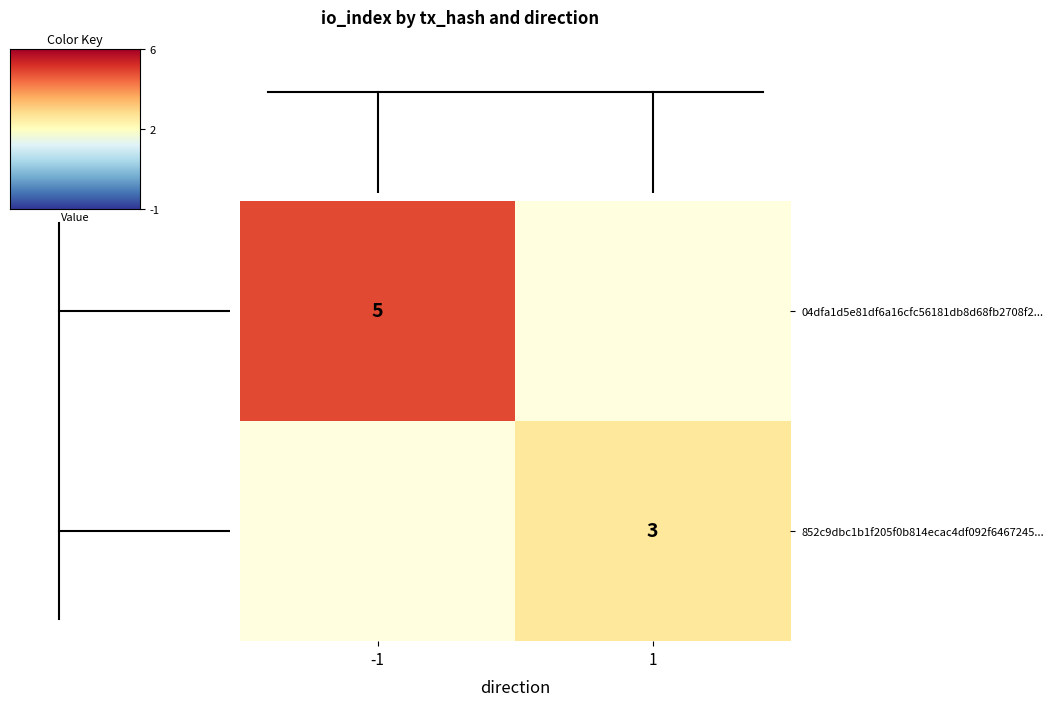

The 04dfa1d5e81df6a16cfc56181db8d68fb2708f2... series shows 5 at -1. True or false?

True